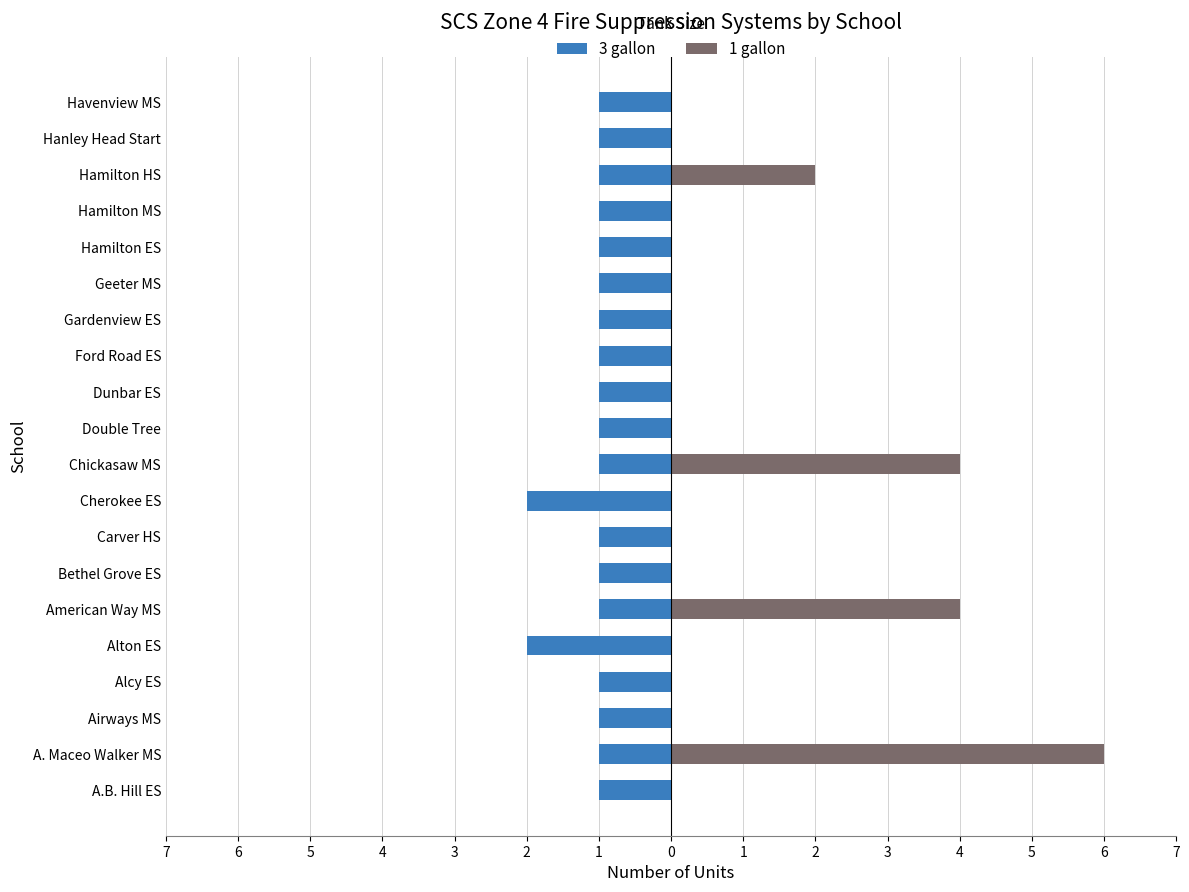

At how many categories does at least one series exceed 4?

1